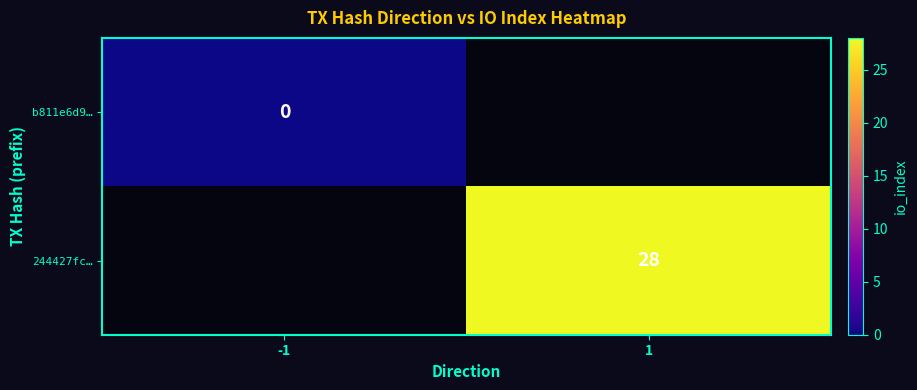

What is the maximum value shown in the chart?

28.0